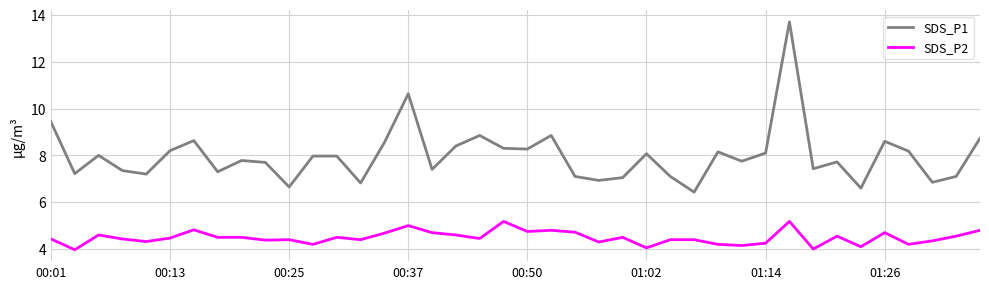

List the series in order of their overall mean, lowest first.

SDS_P2, SDS_P1